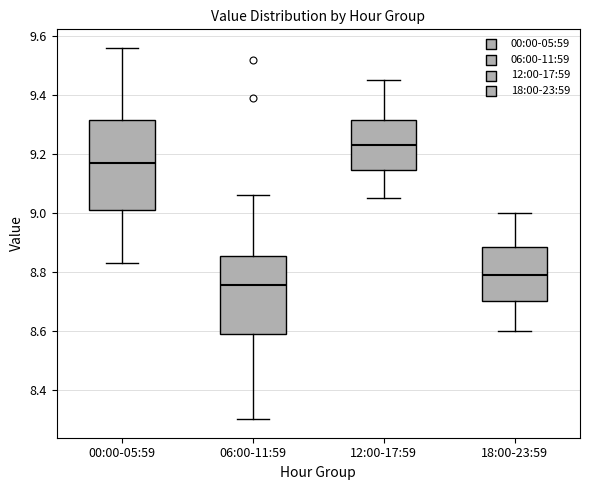

Where does the median line of the box for 18:00-23:59 sit on the y-axis? The values are not printed on the chart, so give them approximately, as read against the axis.

8.80